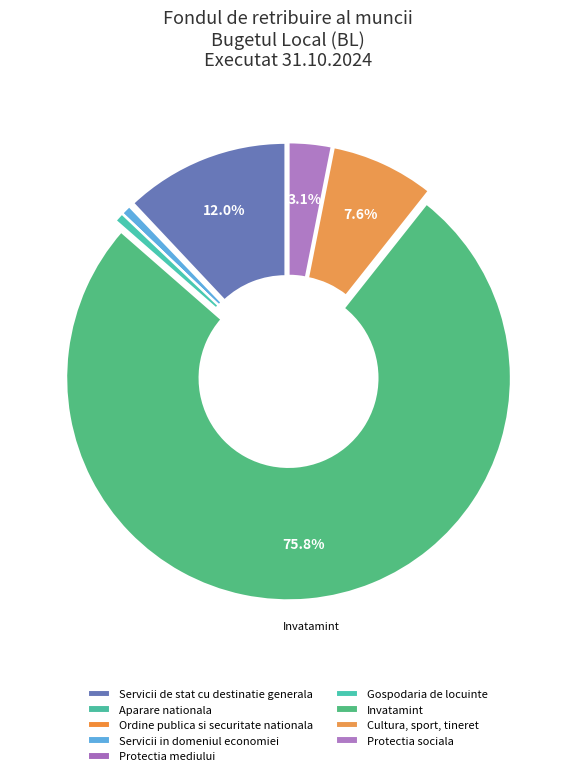

Do Protectia sociala and Invatamint together represent more than half of the pie?

Yes